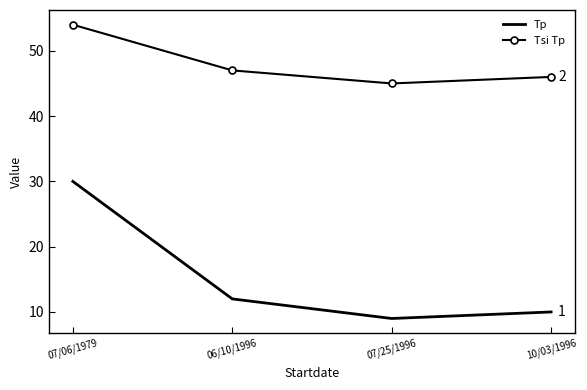

What is the sum of the Tp values at 07/06/1979 and 10/03/1996?

40